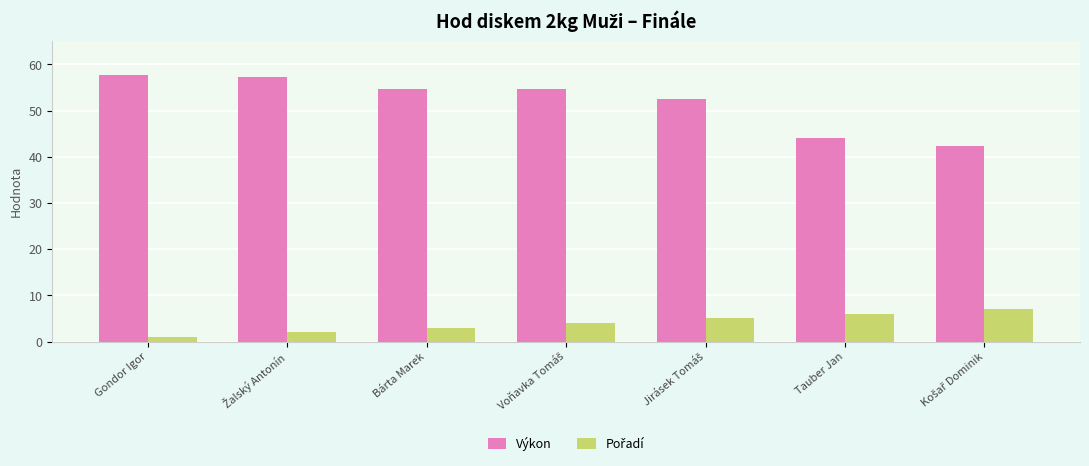

Which series has the largest total across all categories?

Výkon